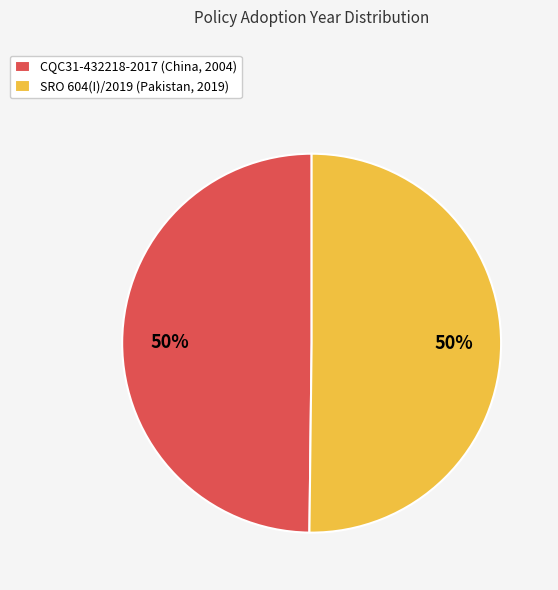

Approximately how many times larger is the value at CQC31-432218-2017 (China, 2004) compared to SRO 604(I)/2019 (Pakistan, 2019)?

1.0